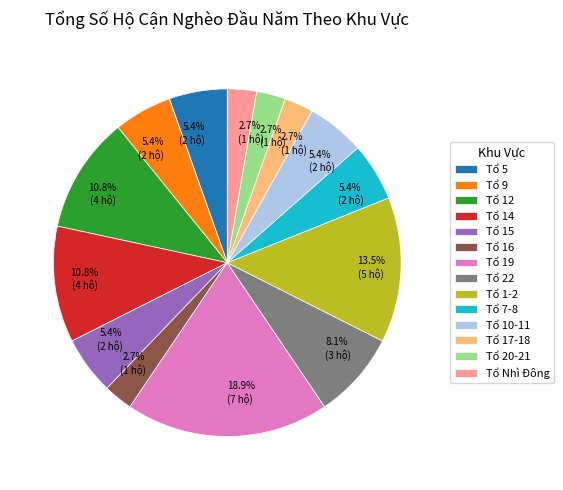

Is there any slice that represents more than half of the pie?

No